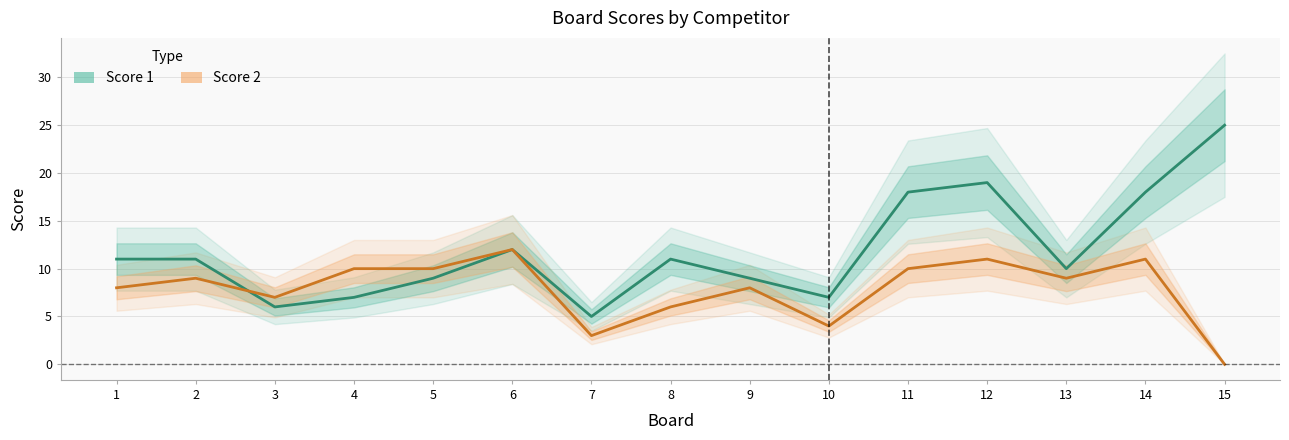

Does the chart display data point markers on the line(s)?

No